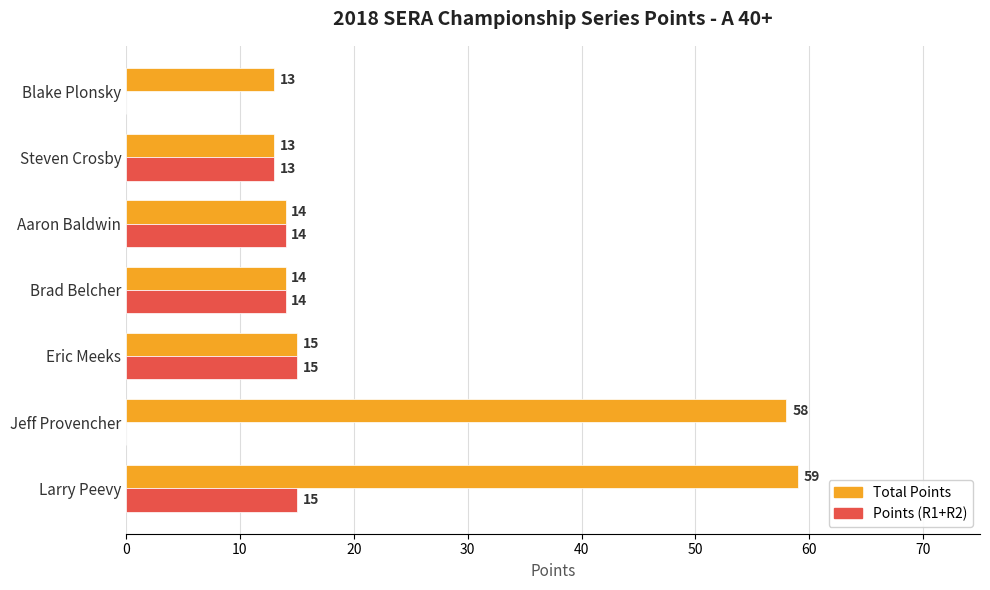

How many categories are shown in the chart?

7